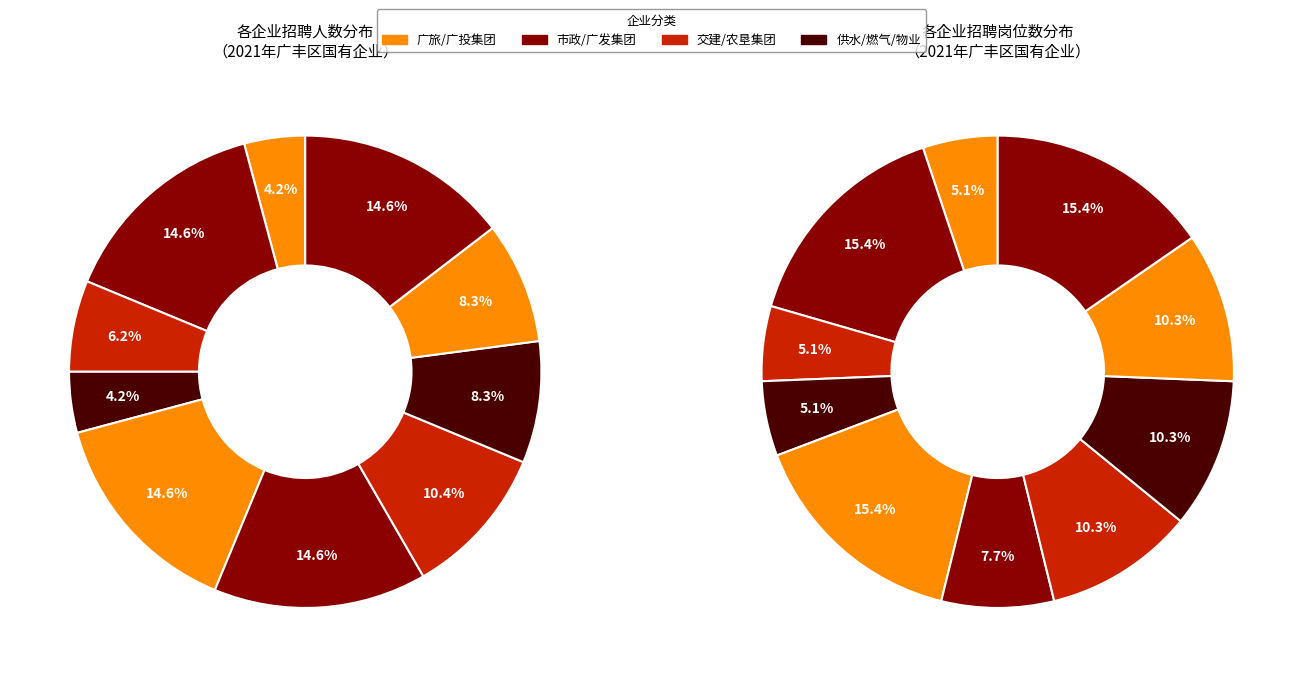

What is the ratio of the value at 上饶市广丰区芦洋供水有限公司 to the value at 上饶市广丰区城市管道燃气有限公司?

0.8